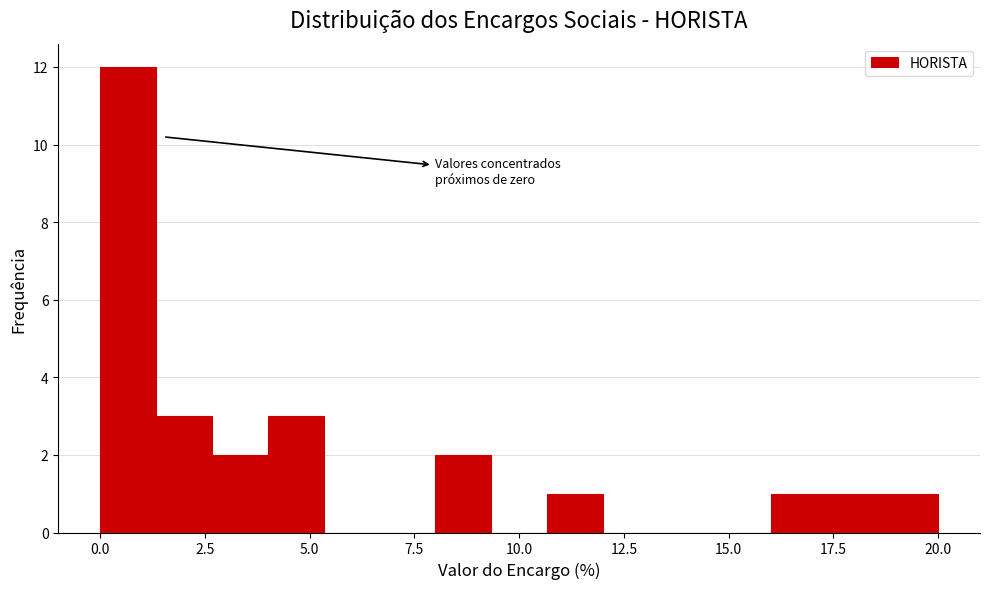

Read against the x-axis, roughly where is the centre of the tallest bar?

0.5